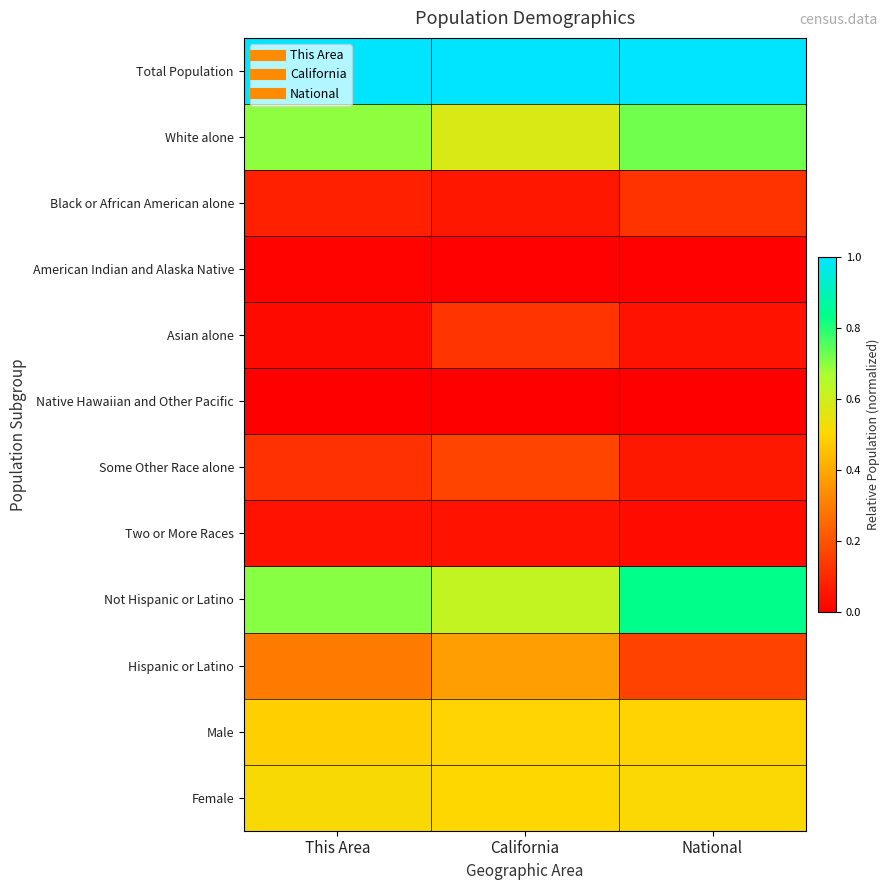

How many series are shown in this chart?

12